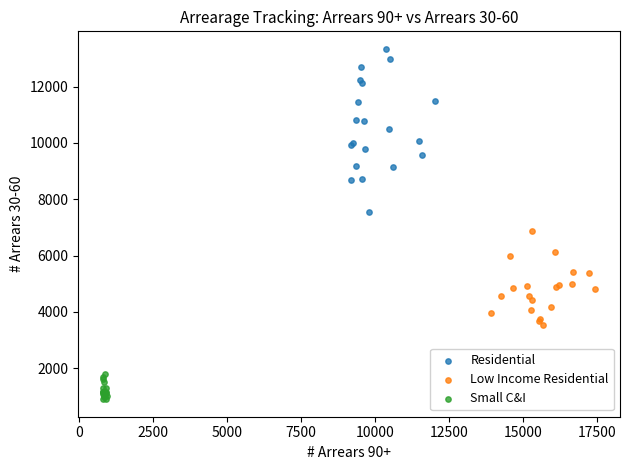

Which series has the largest Y range (max minus min)?

Residential